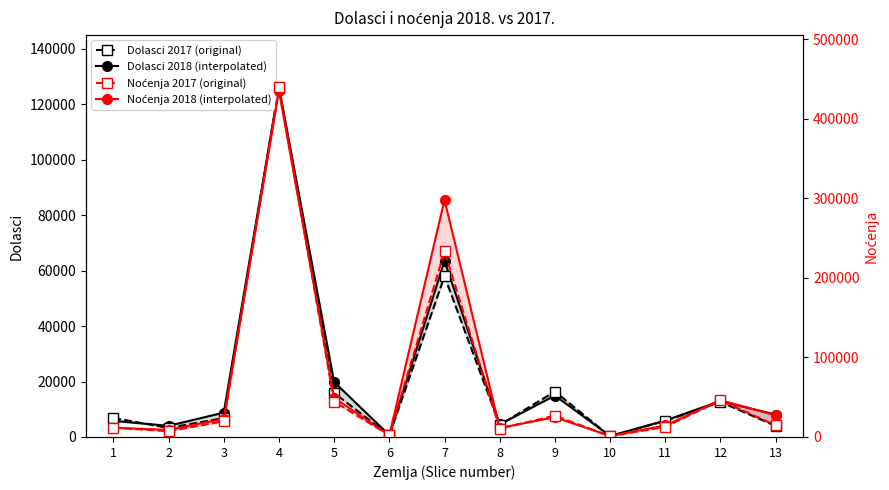

What are all the series names shown in the legend?

Dolasci 2018 (interpolated), Dolasci 2017 (original), Noćenja 2018 (interpolated), Noćenja 2017 (original)